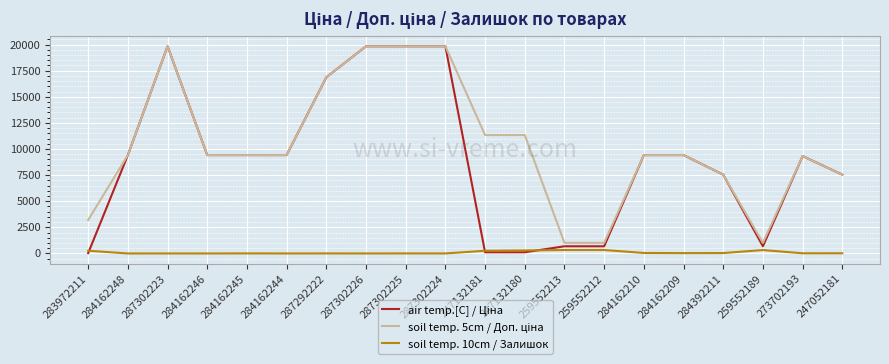

How many series are shown in this chart?

3